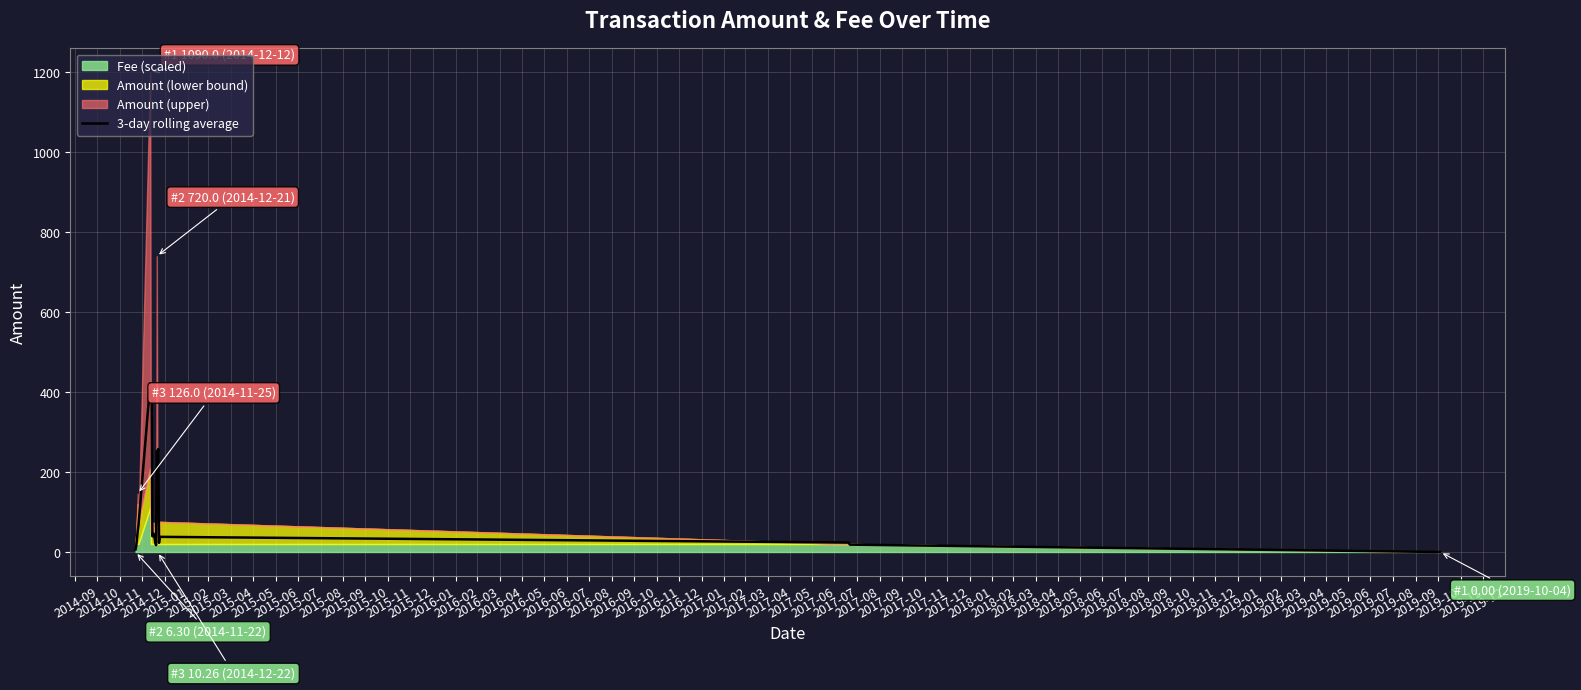

What is the maximum value for 3-day rolling average?

422.0